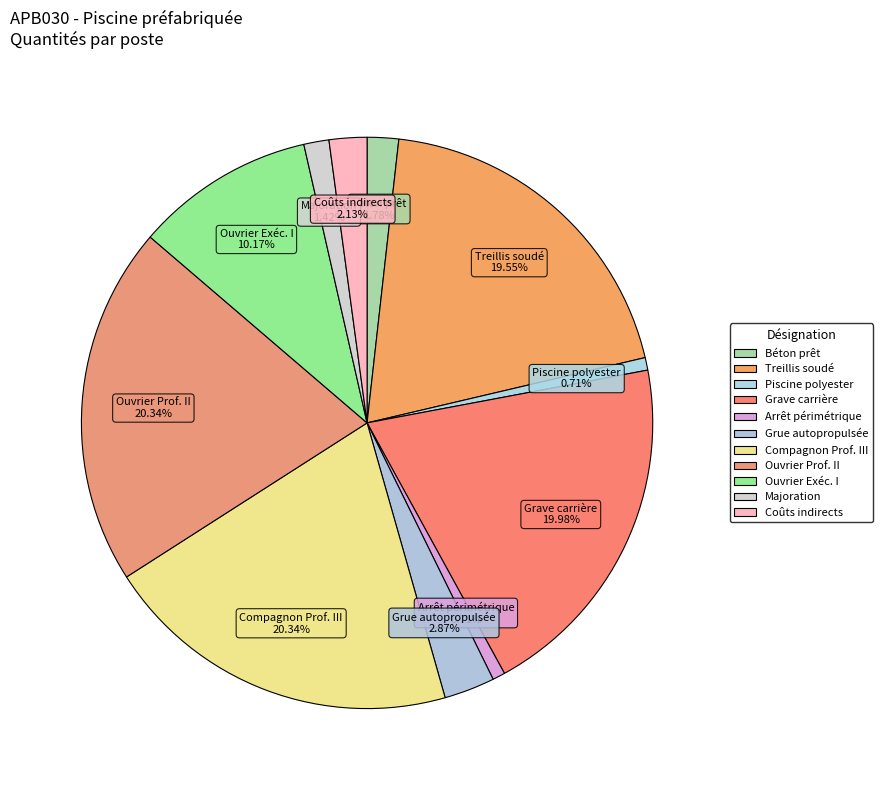

Count the number of slices in the pie.

11